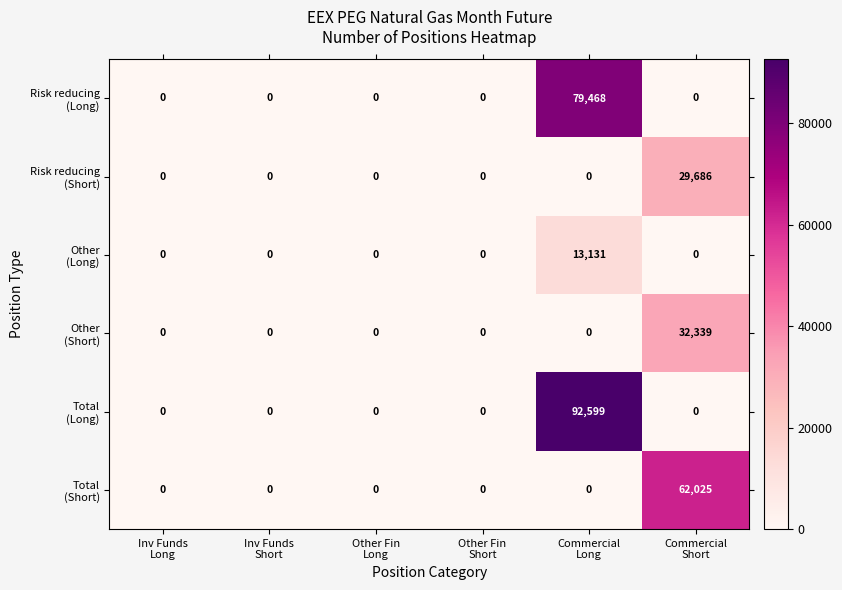

At how many categories does at least one series exceed 77220?

1